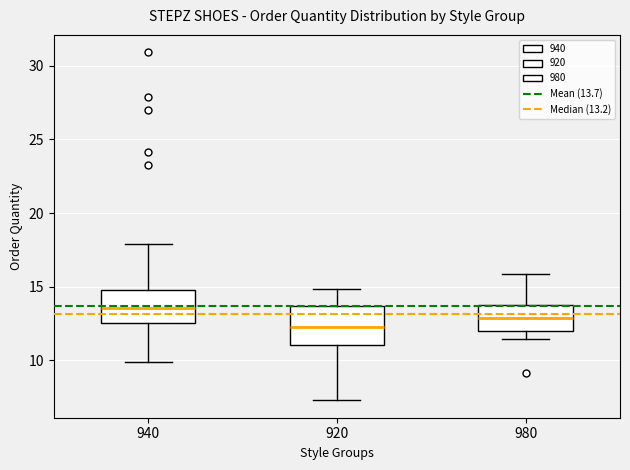

Reading left to right, read every box against the y-axis: the position of its median line, the range the box covers, and the ends of its whiskers. The values are not printed on the chart, so give them approximately, as read against the axis.

940: median 13.5, box 12.5 to 15.0, whiskers 10.0 to 18.0
920: median 12.5, box 11.0 to 13.5, whiskers 7.5 to 15.0
980: median 13.0, box 12.0 to 14.0, whiskers 11.5 to 16.0